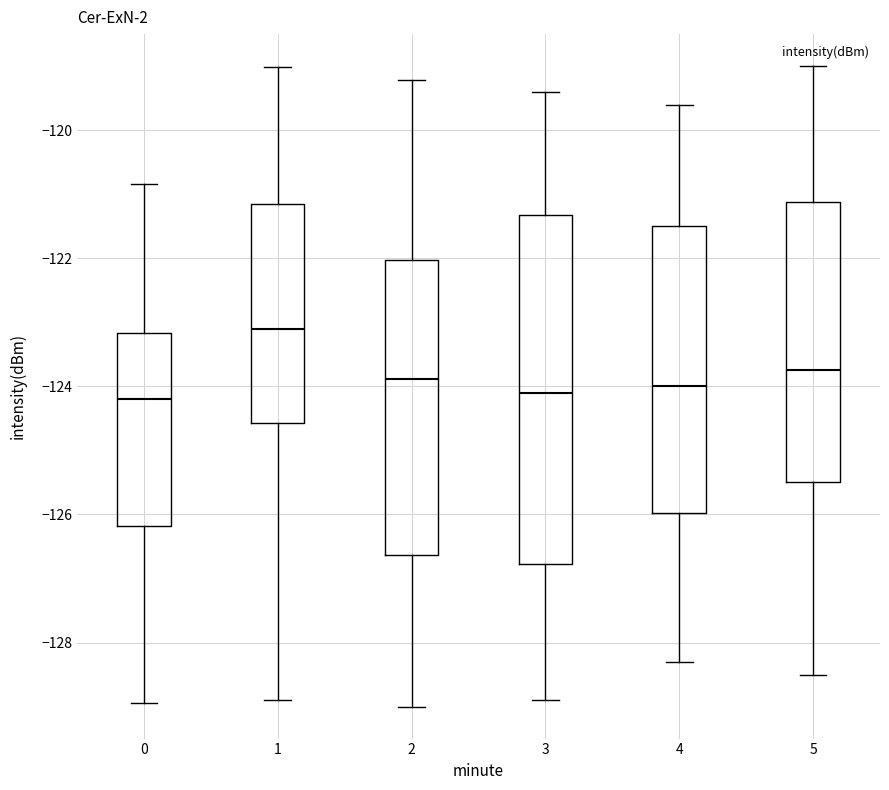

Where is the upper edge of the box at x = 1 on the y-axis? The values are not printed on the chart, so give them approximately, as read against the axis.

-121.2